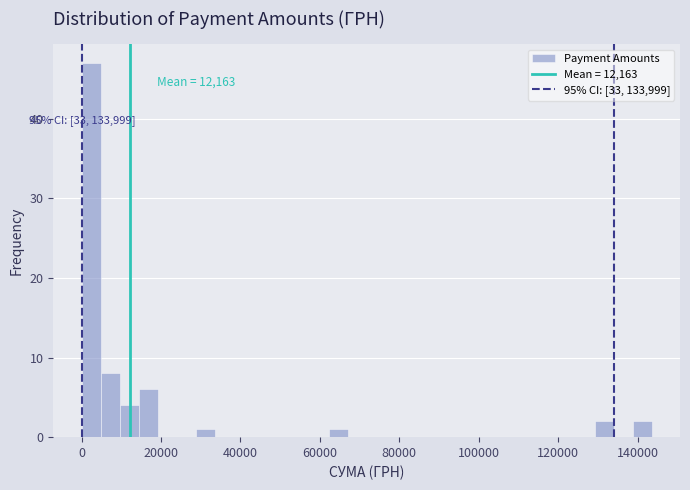

Read against the x-axis, roughly where is the centre of the tallest bar?

2000